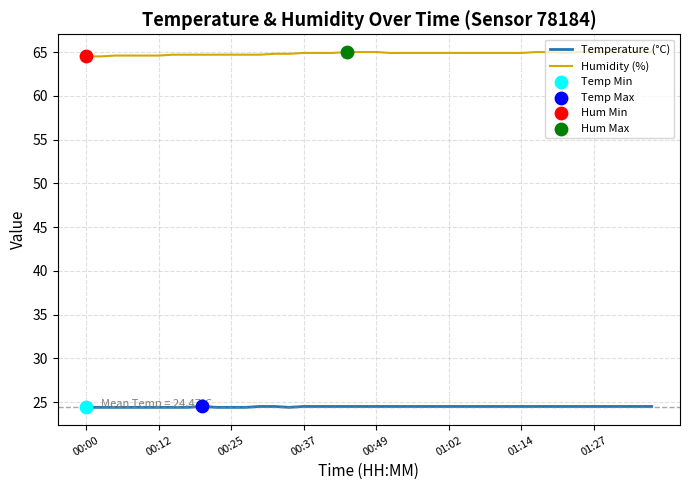

Which series has the largest total across all categories?

Humidity (%)